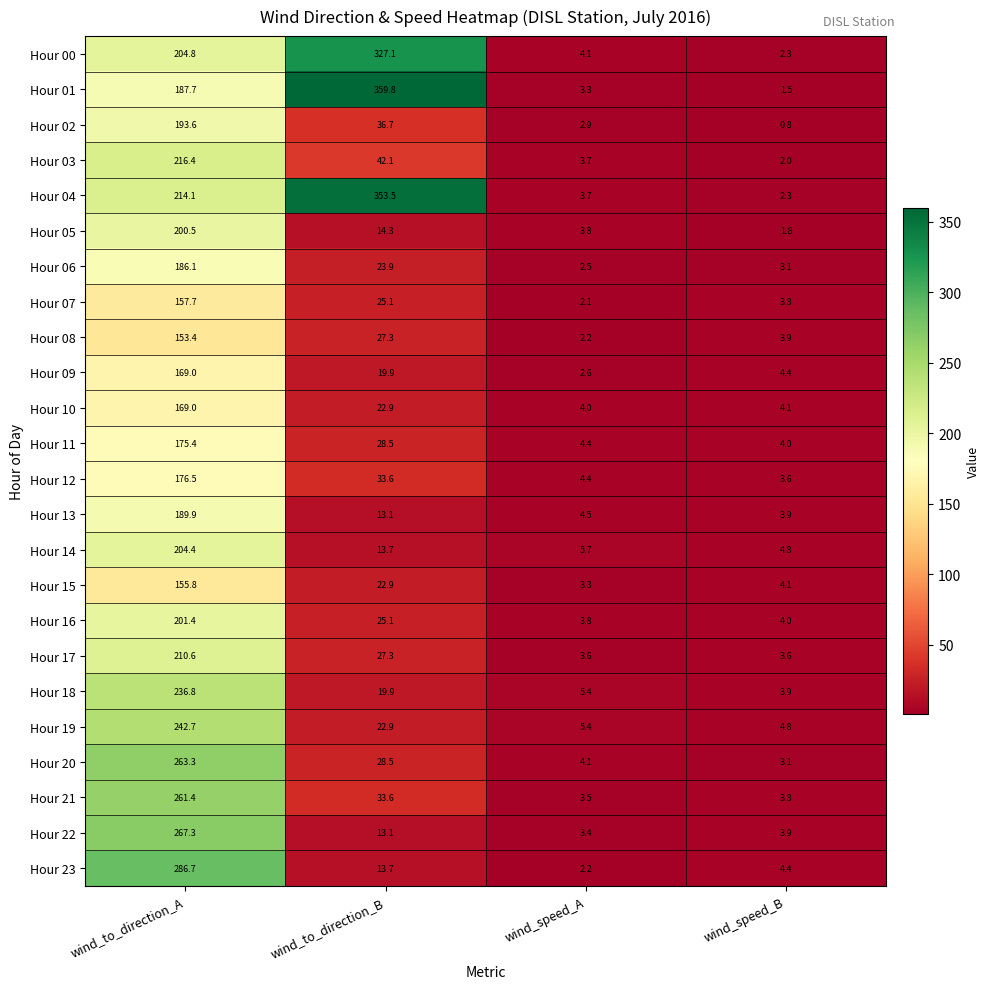

Rank the categories by Hour 01 value from highest to lowest.

wind_to_direction_B, wind_to_direction_A, wind_speed_A, wind_speed_B